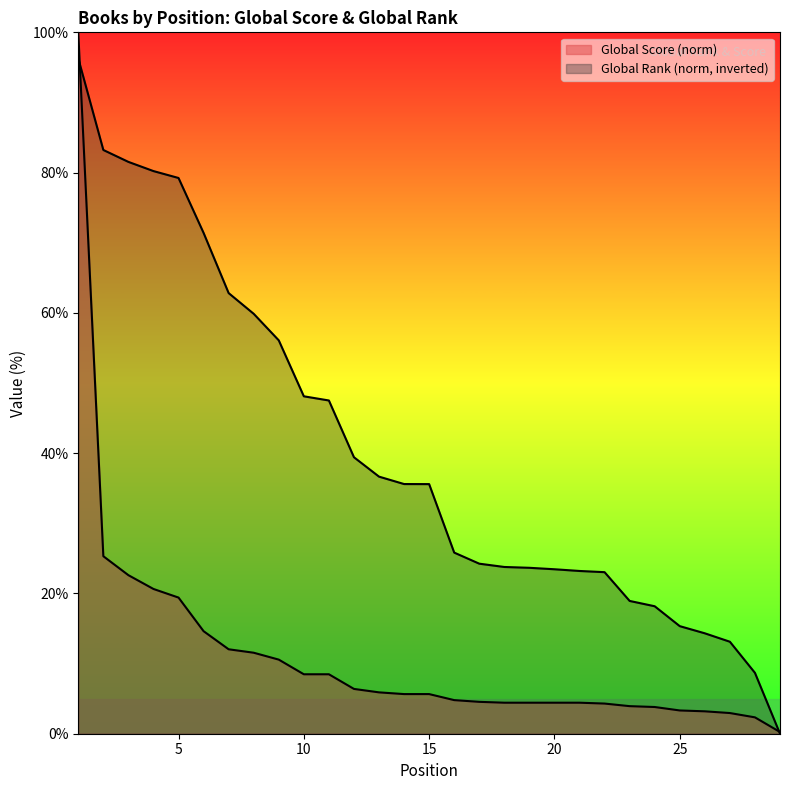

Is the value of Global Rank (scaled) at 2 greater than the value of Global Score at 5?

Yes